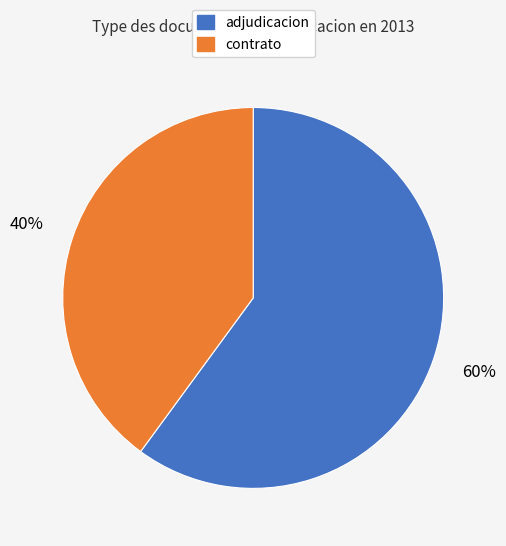

Do adjudicacion and contrato together represent more than half of the pie?

Yes